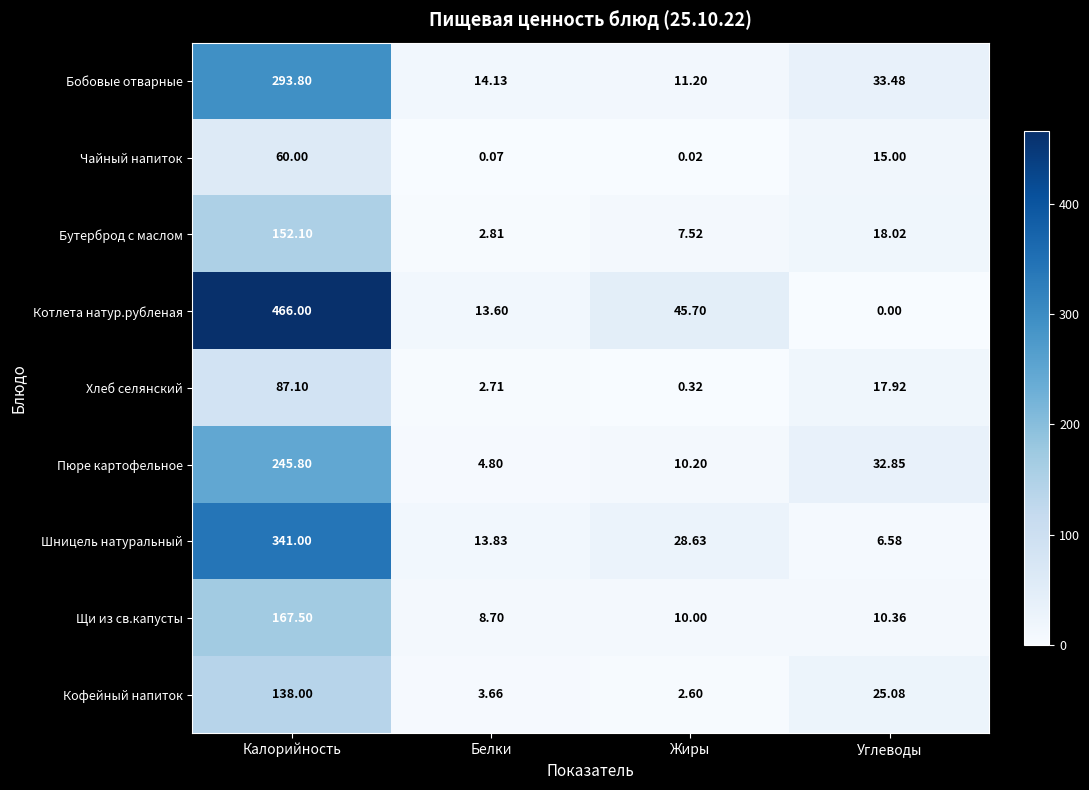

Rank the series at Калорийность from lowest to highest value.

Чайный напиток, Хлеб селянский, Кофейный напиток, Бутерброд с маслом, Щи из св.капусты, Пюре картофельное, Бобовые отварные, Шницель натуральный, Котлета натур.рубленая